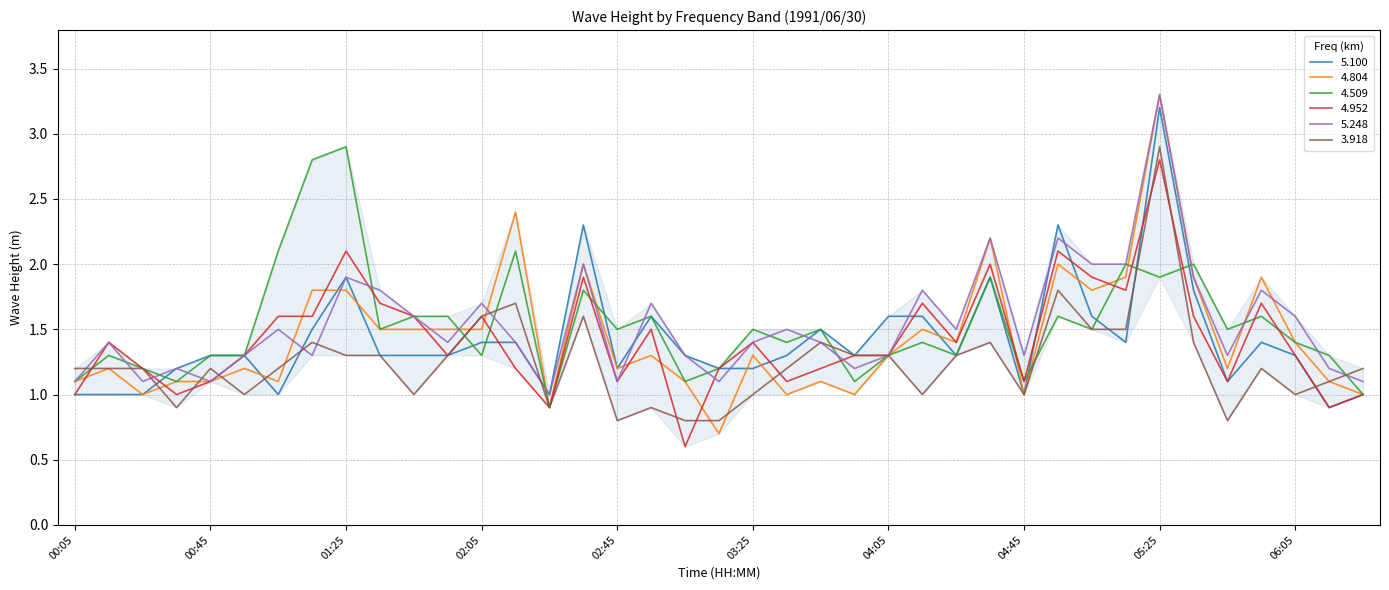

Which series ends up on top after the final intersection of 4.804 and 5.248?

5.248